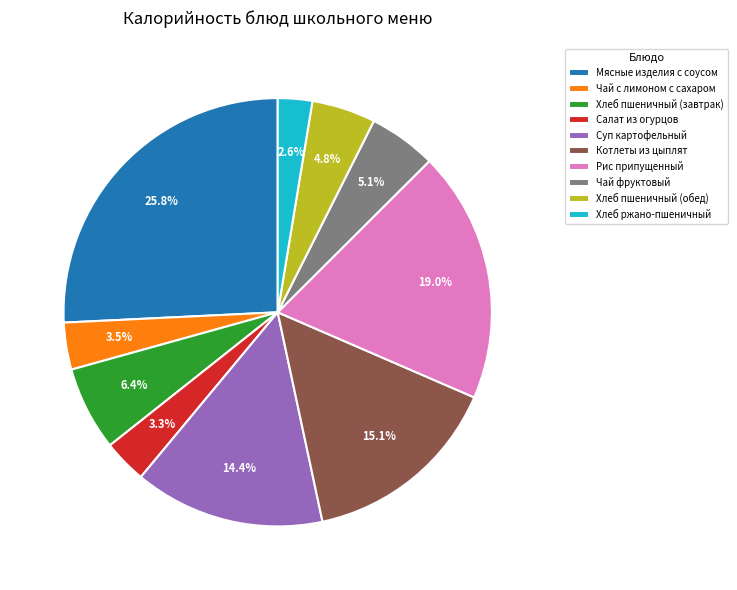

Which has a higher value, Хлеб ржано-пшеничный or Чай фруктовый?

Чай фруктовый